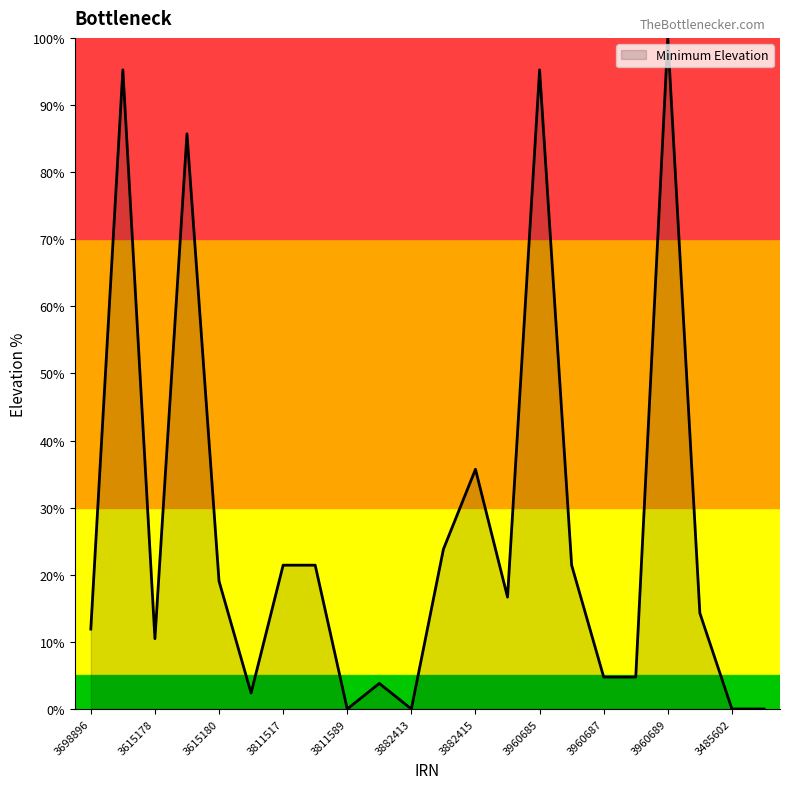

How many values are below 16?

11